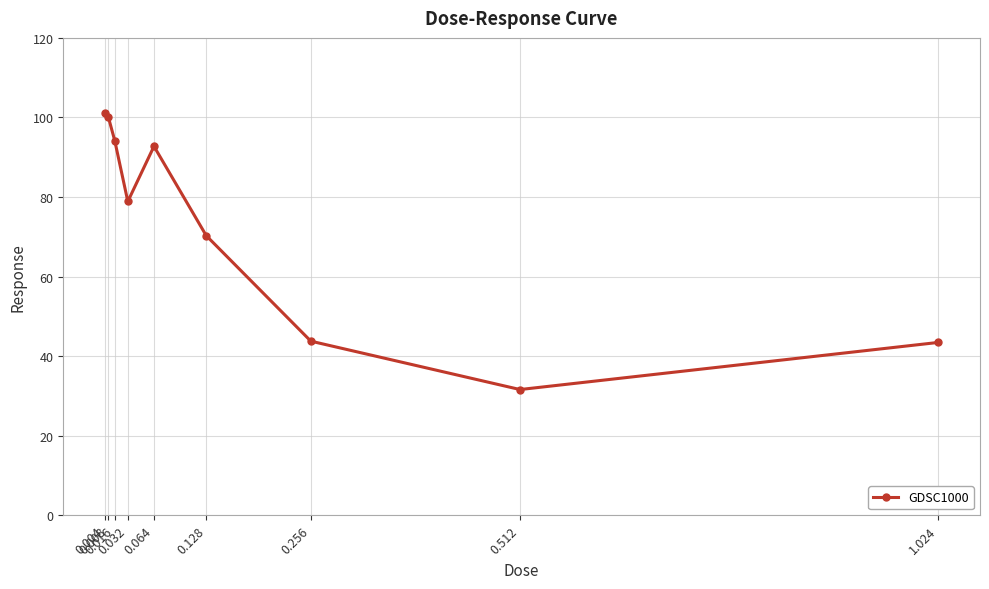

At which label does the data first exceed 78?

0.004